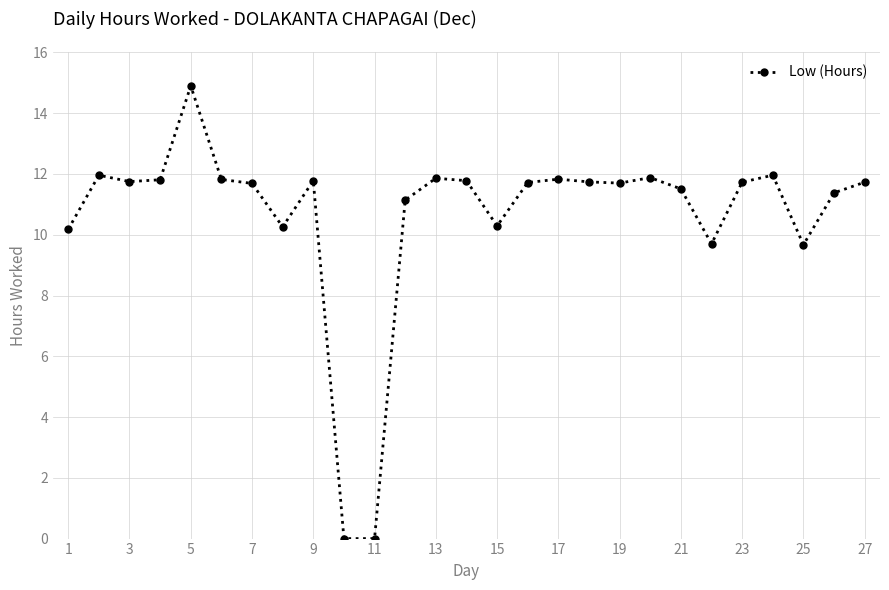

What is the greatest value displayed?

14.9